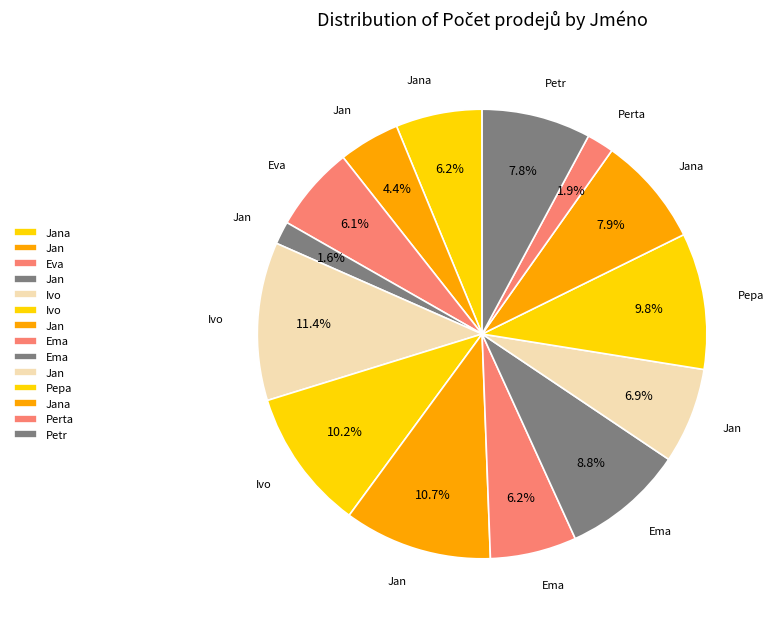

How many segments does this pie chart have?

14